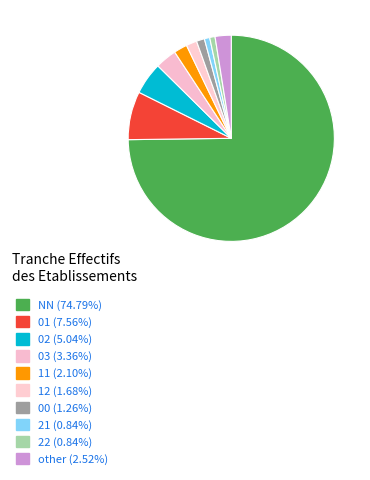

To the nearest percent, what is the difference between the largest and smallest slice percentages?

74%